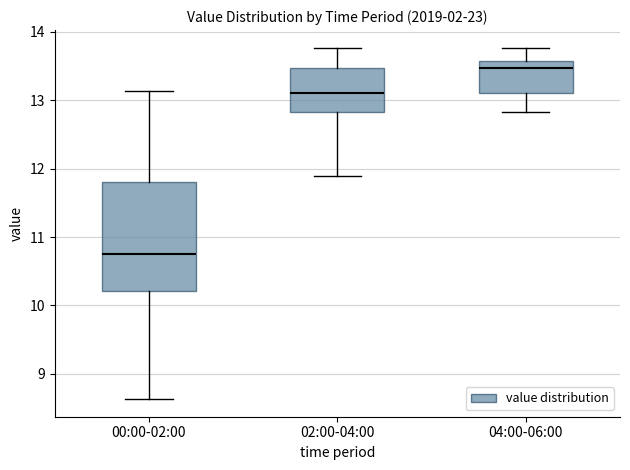

Reading left to right, transcribe this box plot: for each box, give where its median line is, the range the box spans, and where its two whiskers end, as read against the y-axis. The values are not printed on the chart, so give them approximately, as read against the axis.

00:00-02:00: median 10.8, box 10.2 to 11.8, whiskers 8.6 to 13.1
02:00-04:00: median 13.1, box 12.8 to 13.5, whiskers 11.9 to 13.8
04:00-06:00: median 13.5, box 13.1 to 13.6, whiskers 12.8 to 13.8